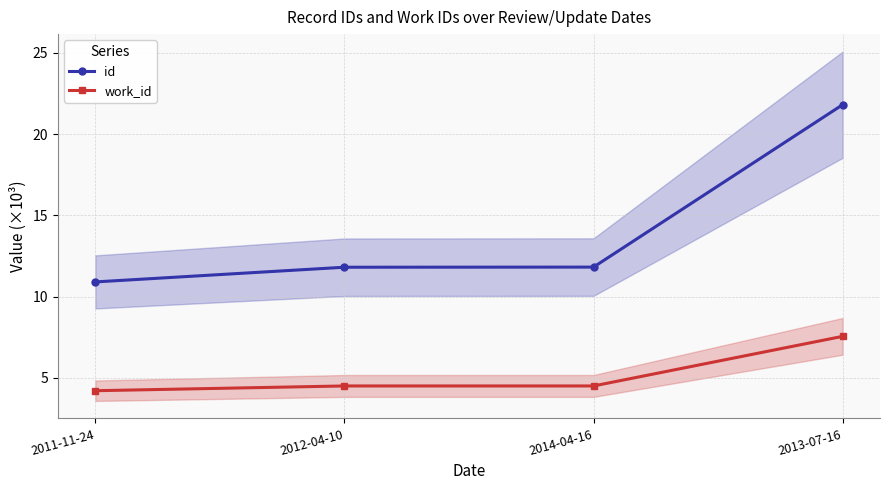

At which category is the sum across all series the highest?

2013-07-16